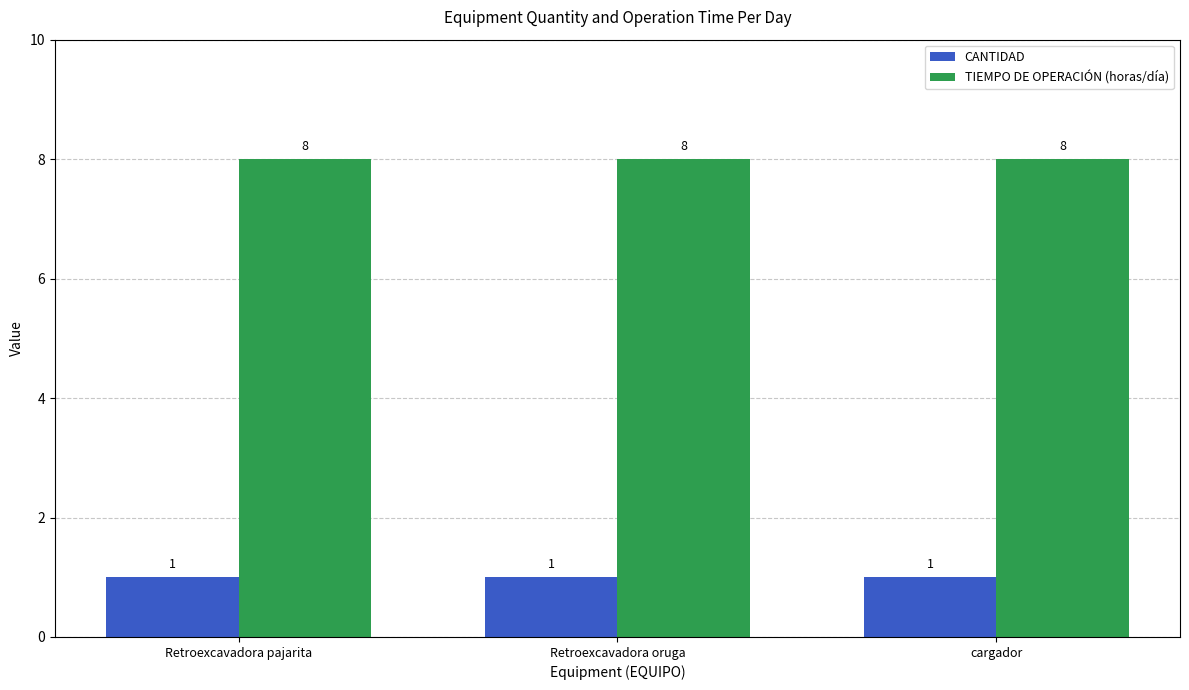

Reading right to left, transcribe all the data shown in this chart.

CANTIDAD: cargador=1	Retroexcavadora oruga=1	Retroexcavadora pajarita=1
TIEMPO DE OPERACIÓN (horas/día): cargador=8	Retroexcavadora oruga=8	Retroexcavadora pajarita=8